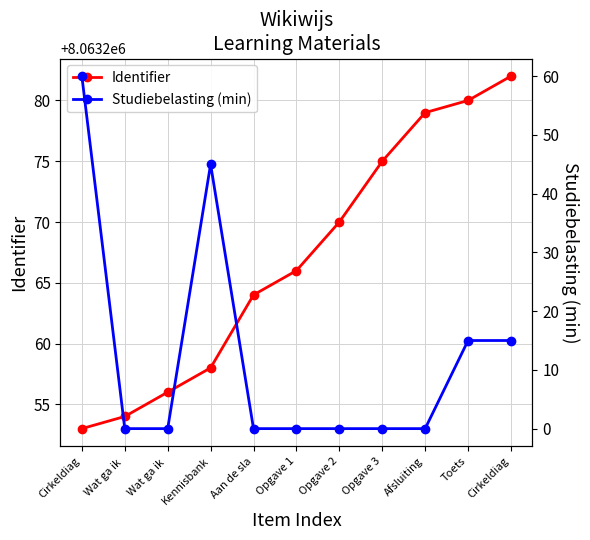

Which series has the widest spread of values?

Studiebelasting (min)